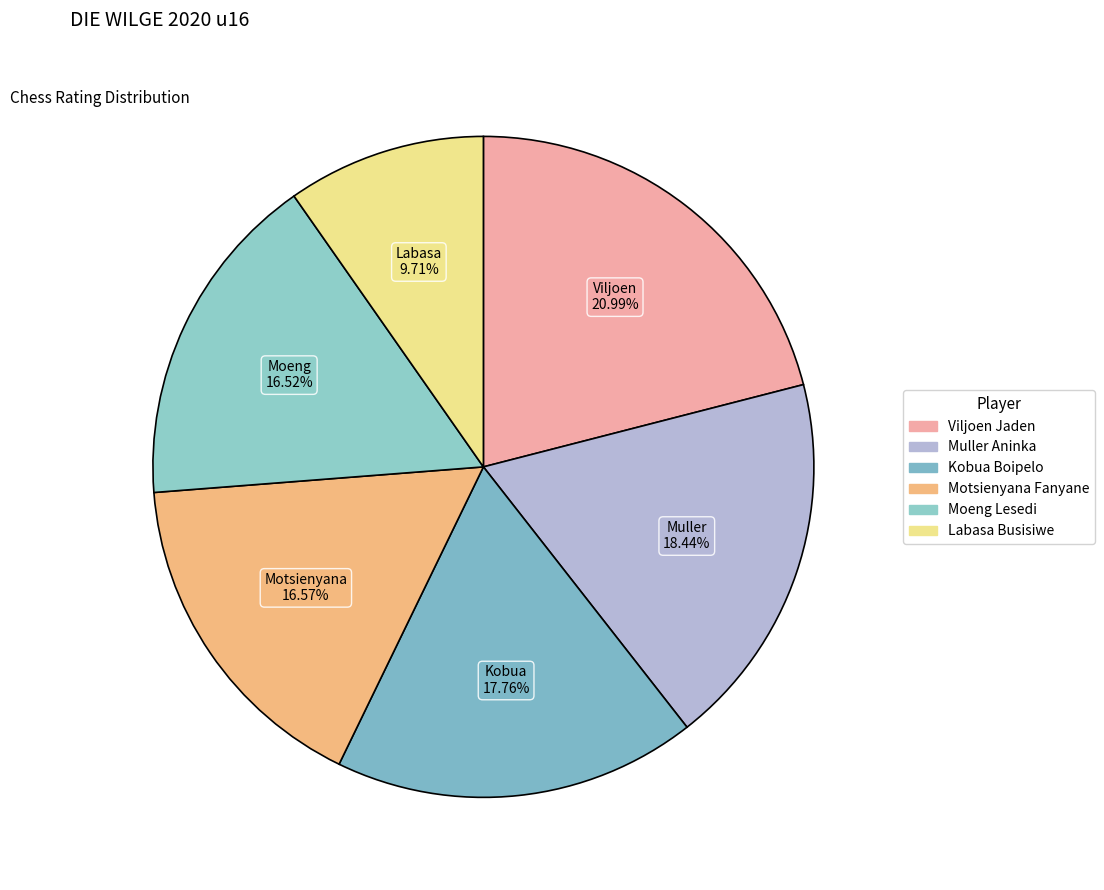

What is the smallest slice in the pie chart?

Labasa Busisiwe